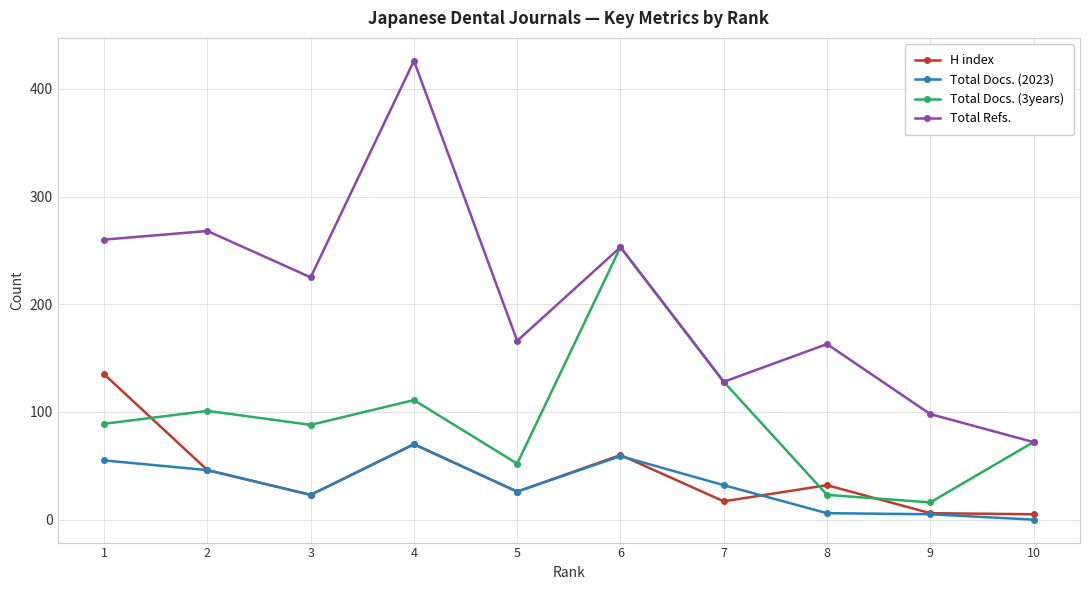

Rank the series by their maximum value, from lowest to highest.

Total Docs. (2023), H index, Total Docs. (3years), Total Refs.